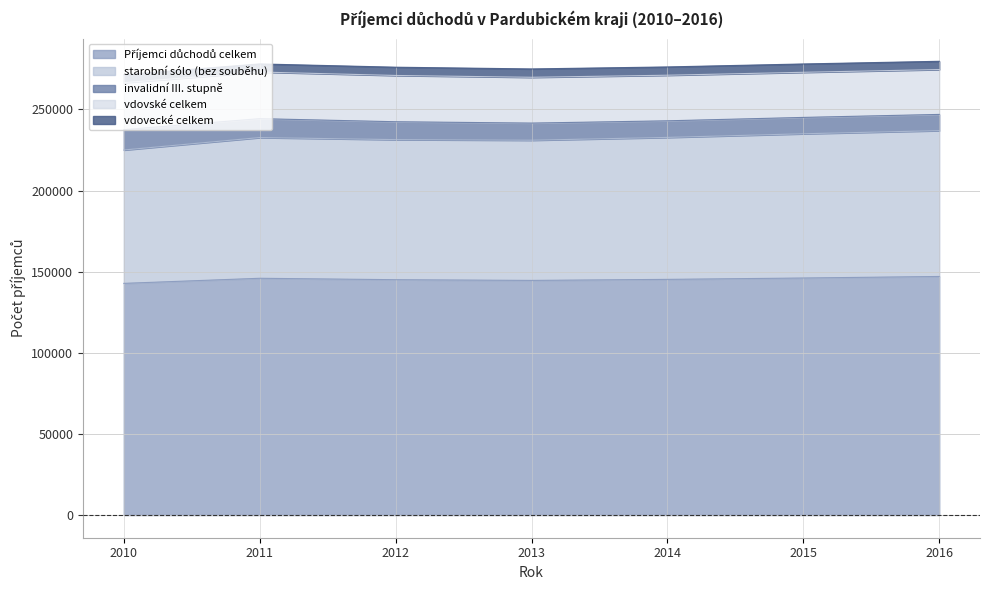

Between 2012 and 2014, which is larger?

2014